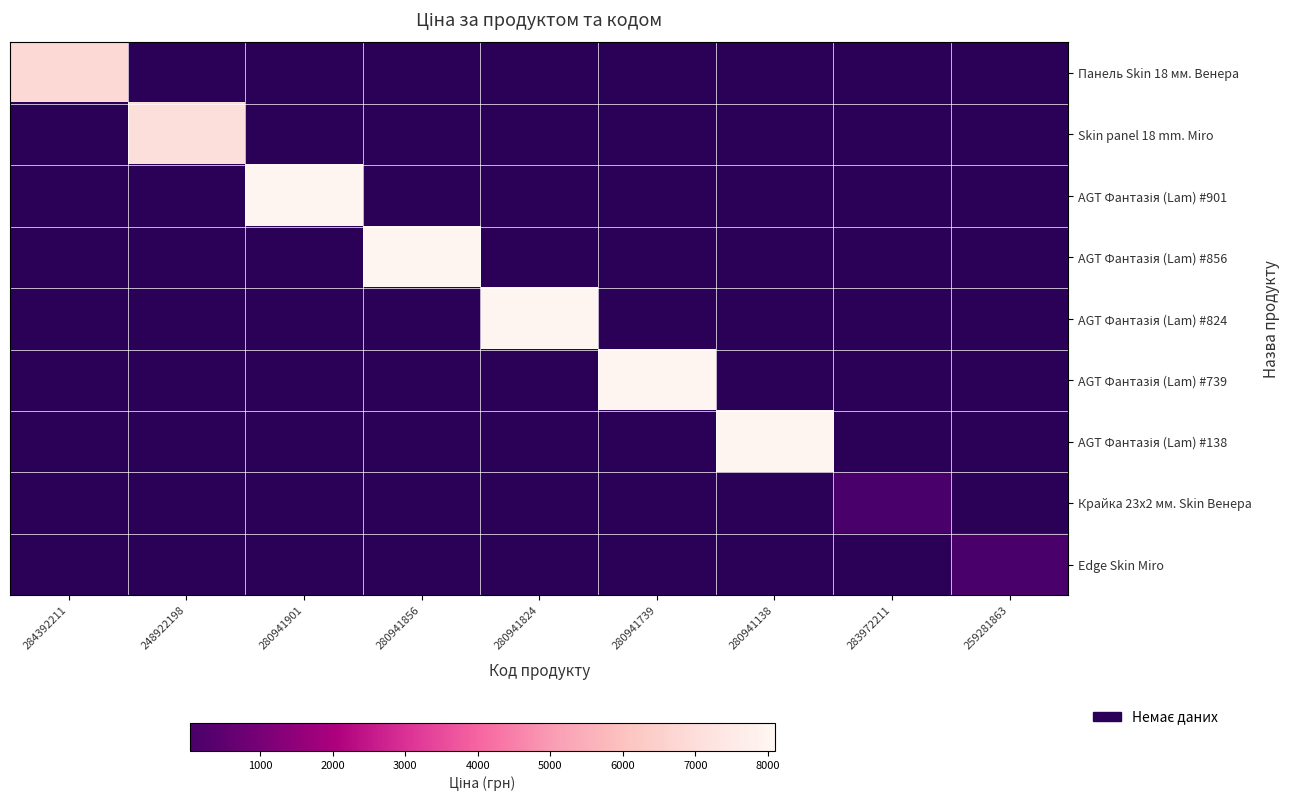

Is the value of AGT Фантазія (Lam) #901 at 280941901 greater than the value of AGT Фантазія (Lam) #824 at 280941739?

No